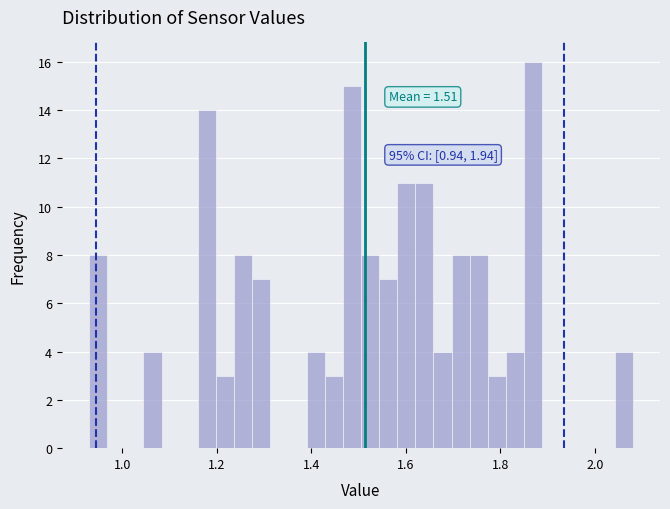

Around what value on the x-axis is the tallest bar? Give the approximate position of its centre, as read against the axis.

1.86